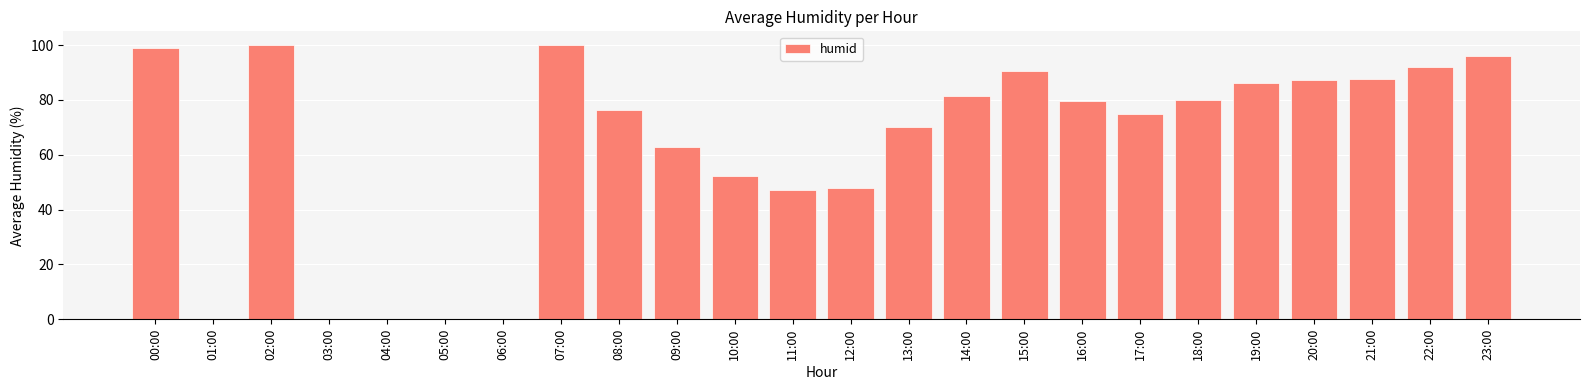

What is the maximum value shown in the chart?

100.0